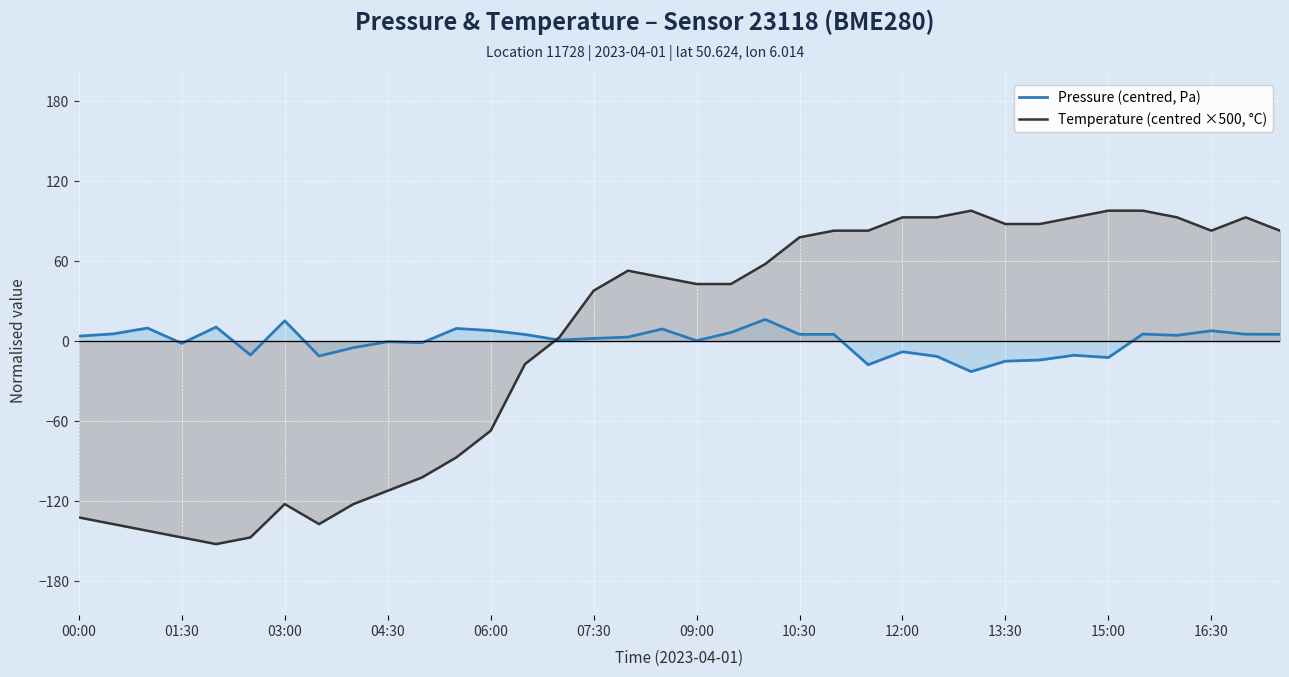

Rank the series by their maximum value, from highest to lowest.

Temperature (centred ×500, °C), Pressure (centred, Pa)